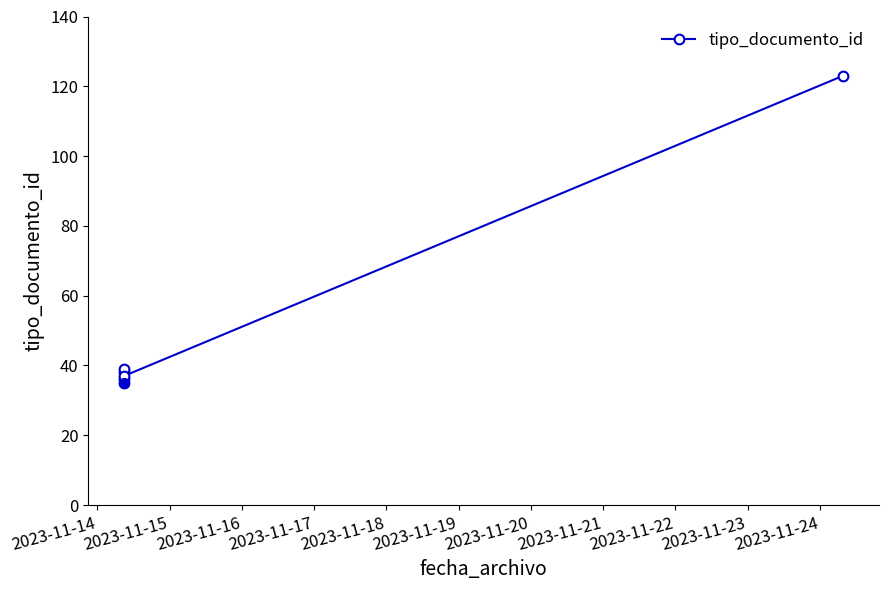

How many series are shown in this chart?

1